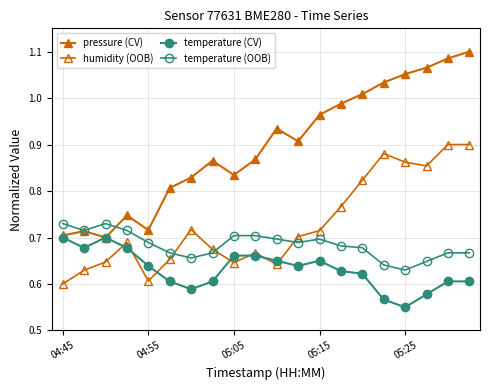

Reading left to right, transcribe all the data shown in this chart.

pressure (CV): 0.7	0.7	0.7	0.7	0.7	0.8	0.8	0.9	0.8	0.9	0.9	0.9	1.0	1.0	1.0	1.0	1.1	1.1	1.1	1.1
humidity (OOB): 0.6	0.6	0.6	0.7	0.6	0.7	0.7	0.7	0.6	0.7	0.6	0.7	0.7	0.8	0.8	0.9	0.9	0.9	0.9	0.9
temperature (CV): 0.7	0.7	0.7	0.7	0.6	0.6	0.6	0.6	0.7	0.7	0.7	0.6	0.7	0.6	0.6	0.6	0.6	0.6	0.6	0.6
temperature (OOB): 0.7	0.7	0.7	0.7	0.7	0.7	0.7	0.7	0.7	0.7	0.7	0.7	0.7	0.7	0.7	0.6	0.6	0.6	0.7	0.7